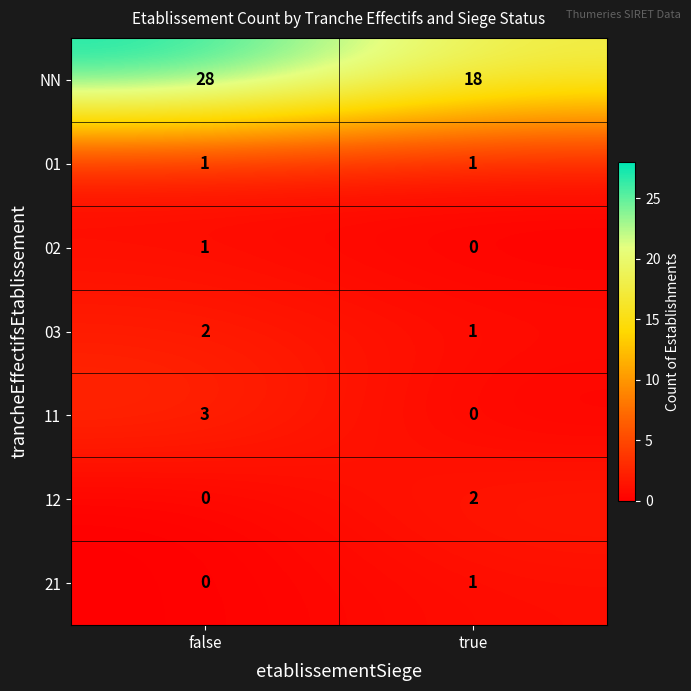

Which series has the largest total across all categories?

NN